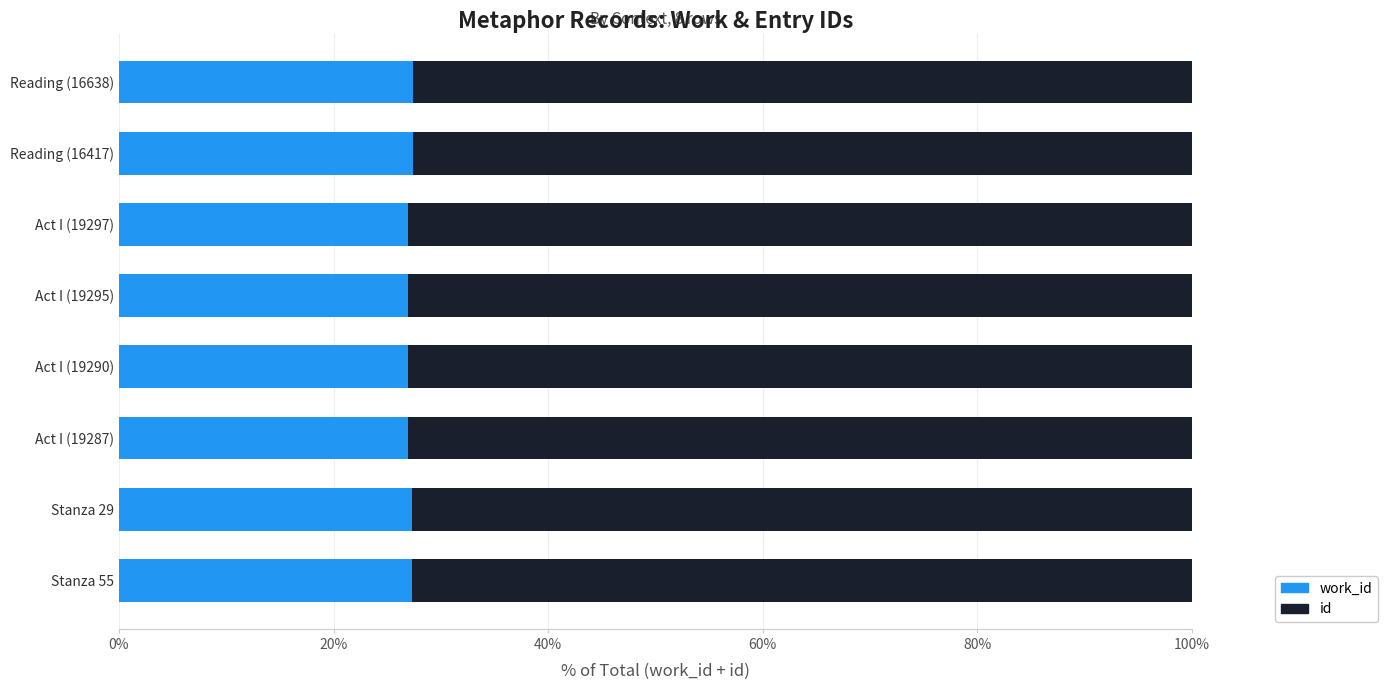

What is the total value across all series at Reading (16417)?

100.0